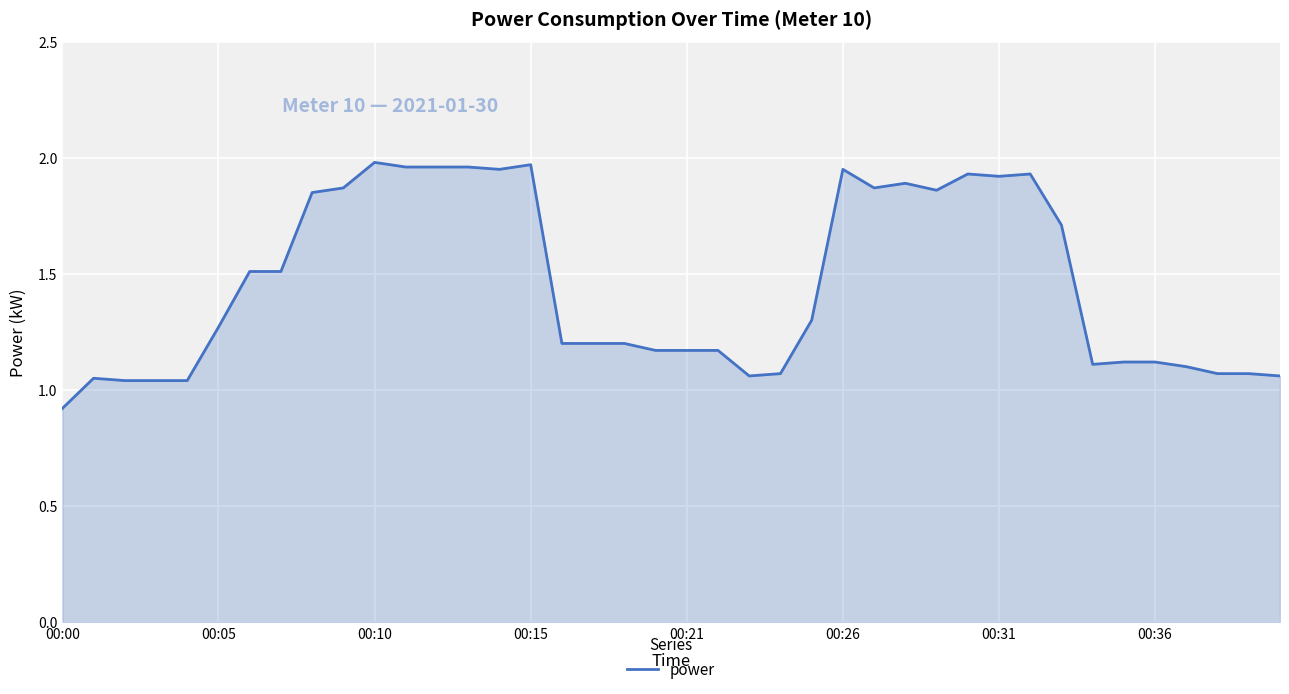

What is the minimum value shown in the chart?

0.9